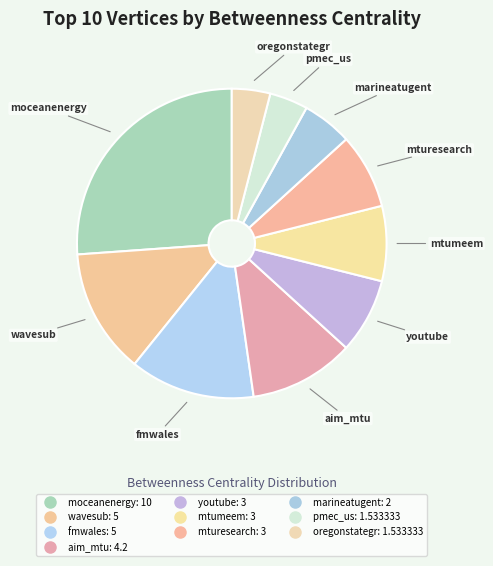

Does any single category account for the majority?

No